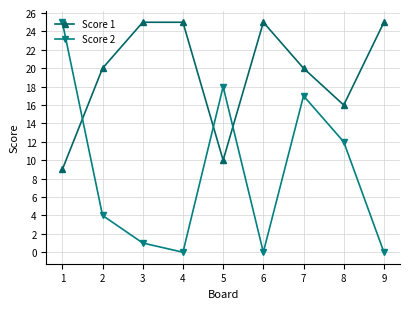

Between 3 and 7, which series saw the biggest shift?

Score 2